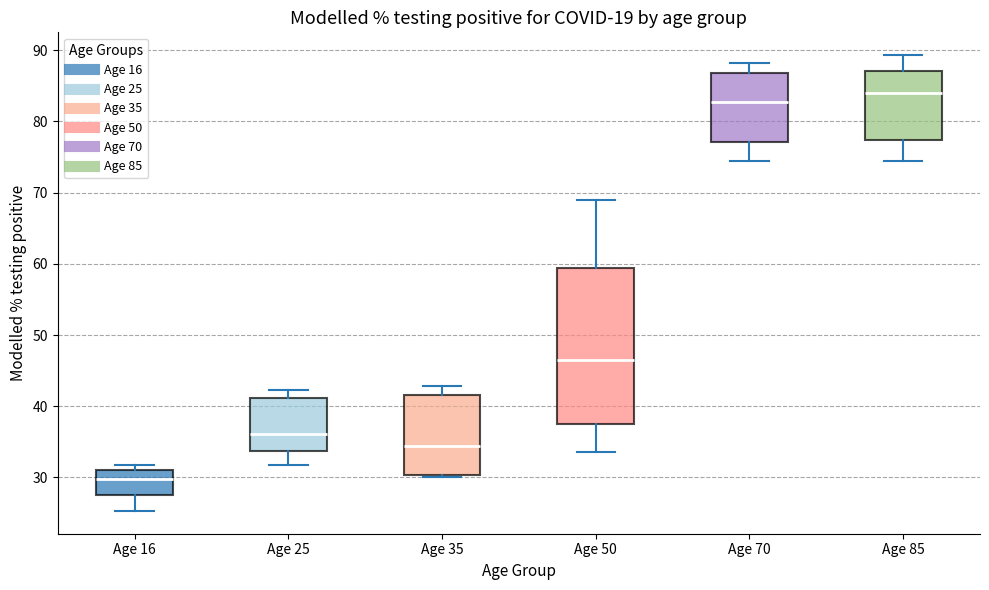

Which box is the tallest, from its lower edge to its upper edge?

Age 50